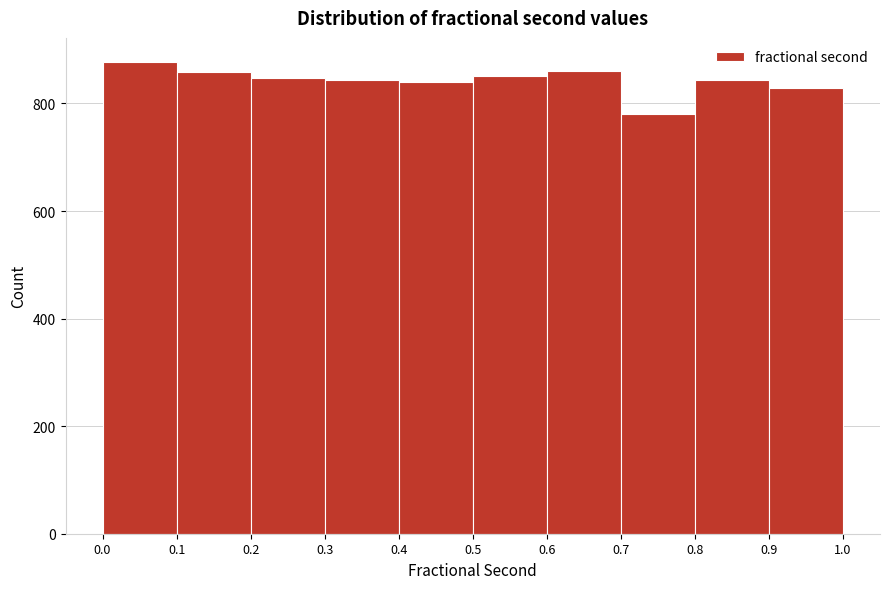

Reading left to right, transcribe this chart: for each bar, give the range it covers on the x-axis and its height. The values are not printed on the chart, so give them approximately, as read against the axis.

0.0 to 0.1: 880
0.1 to 0.2: 860
0.2 to 0.3: 840
0.3 to 0.4: 840
0.4 to 0.5: 840
0.5 to 0.6: 860
0.6 to 0.7: 860
0.7 to 0.8: 780
0.8 to 0.9: 840
0.9 to 1.0: 820